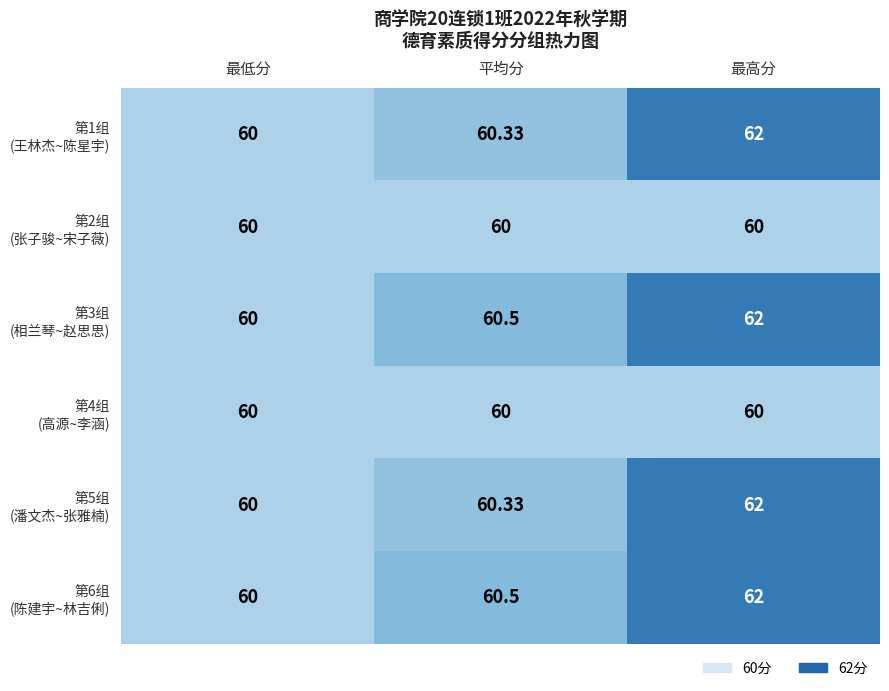

Which label corresponds to the largest value in the chart?

最高分